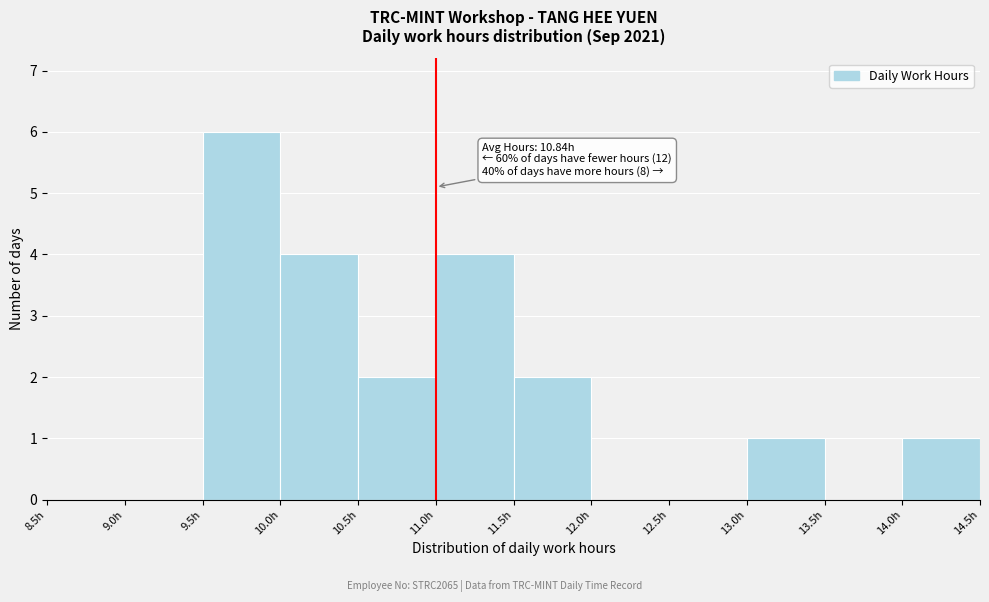

Over which range of the x-axis is the bar tallest?

9.5 to 10.0